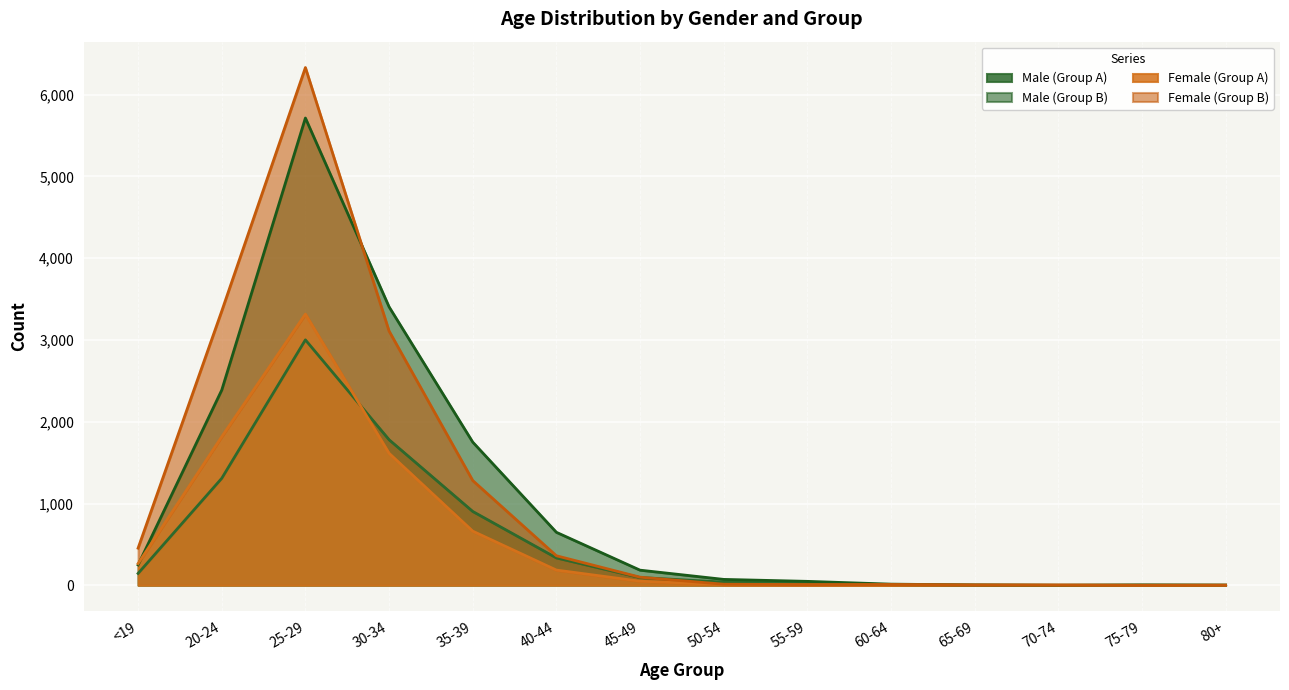

At which label is Male (Group A) closest to 1500?

20-24